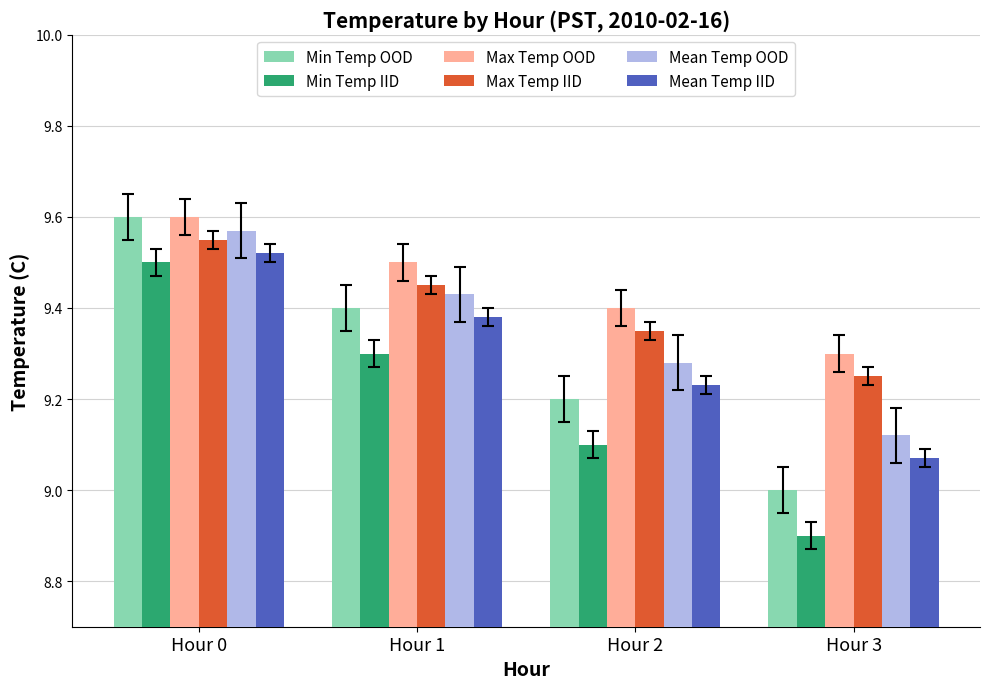

What is the difference between the highest and lowest values at Hour 3?

0.4